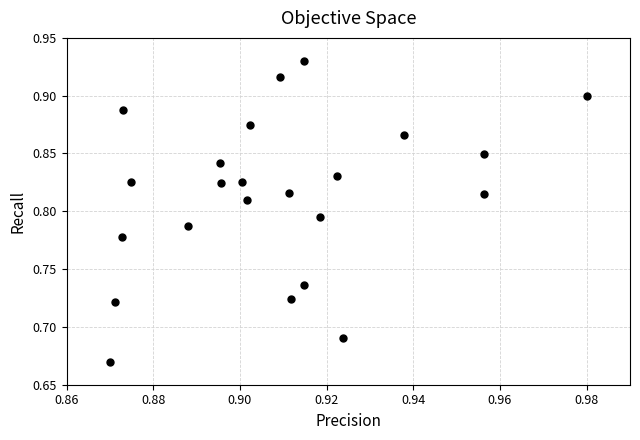

What is the range of Y values (max minus min)?

0.3